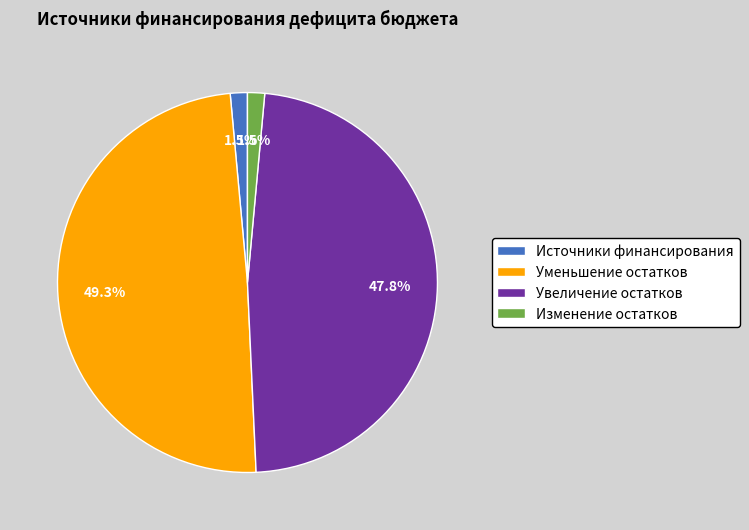

To the nearest percent, what is the difference between the largest and smallest slice percentages?

48%